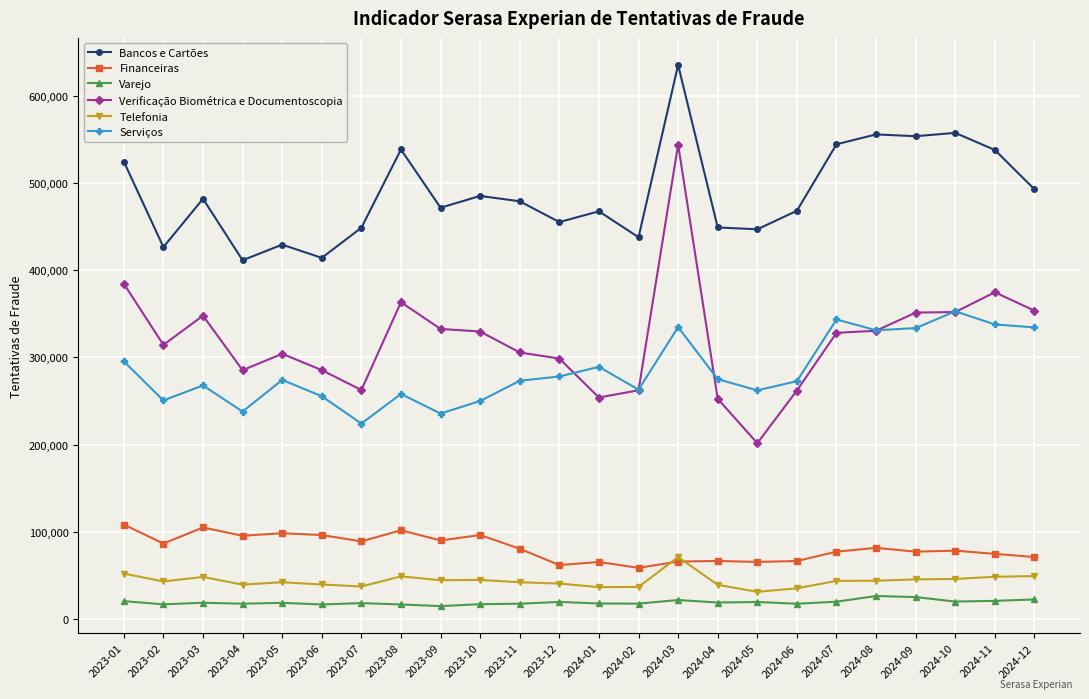

Does the chart have visible grid lines?

Yes